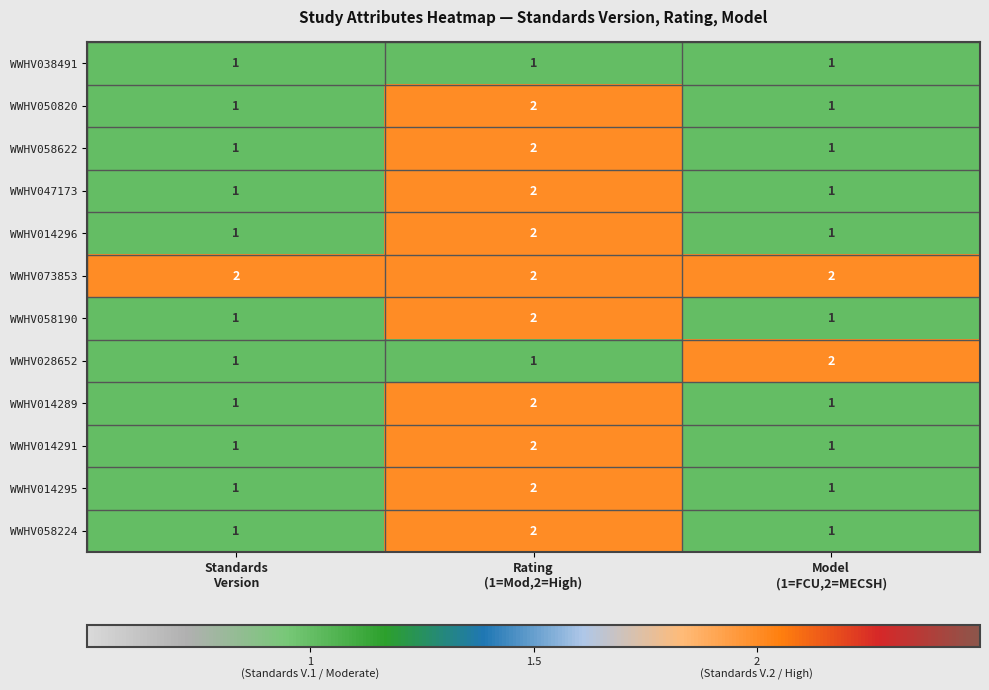

Which series has the largest total across all categories?

WWHV073853